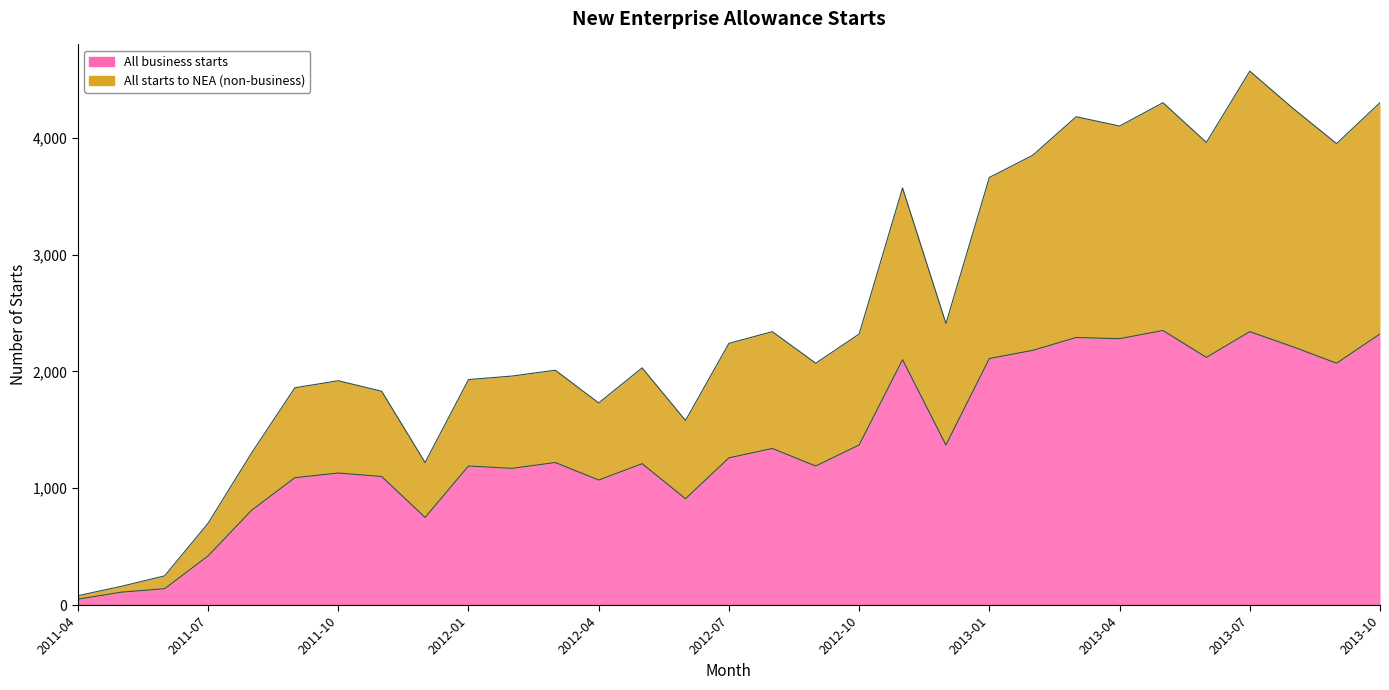

At which category does All business starts reach its first local valley?

2011-12